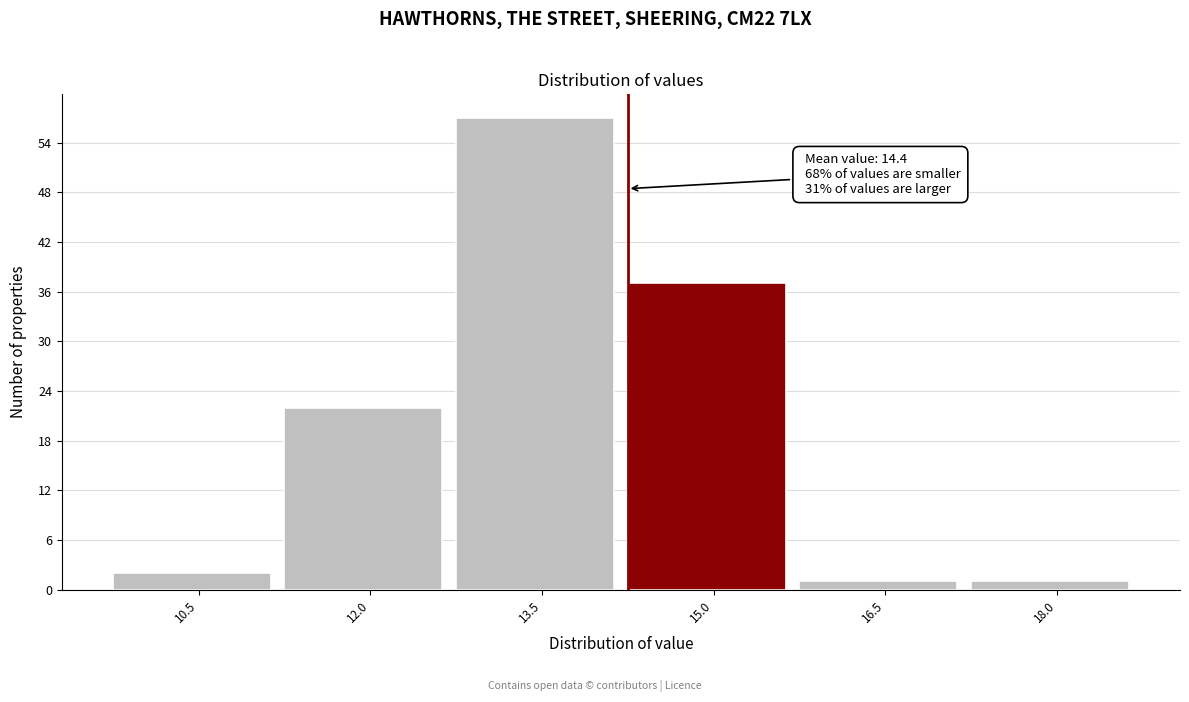

Reading right to left, what are all the values shown in this chart?

1	1	37	57	22	2